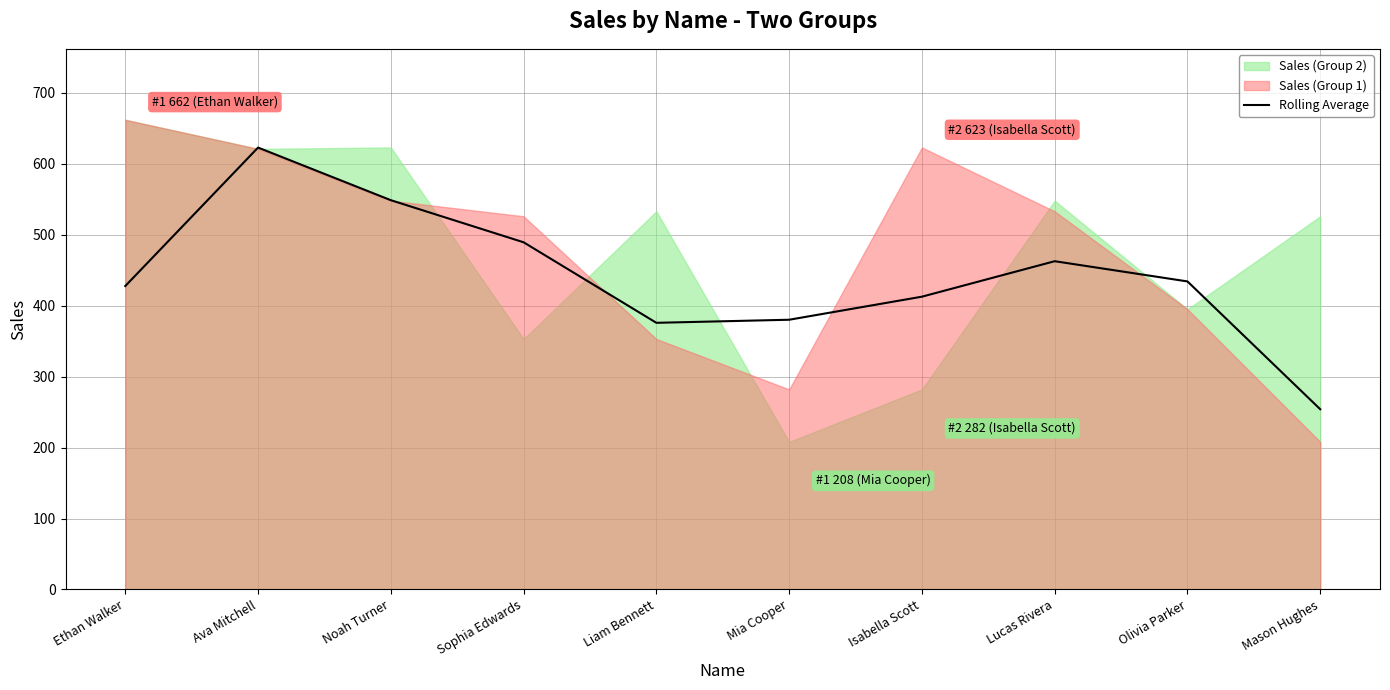

Reading left to right, extract all data points from this chart.

Ethan Walker=427.7	Ava Mitchell=622.8	Noah Turner=548.7	Sophia Edwards=489.3	Liam Bennett=375.8	Mia Cooper=380.2	Isabella Scott=412.7	Lucas Rivera=462.7	Olivia Parker=434.2	Mason Hughes=254.0